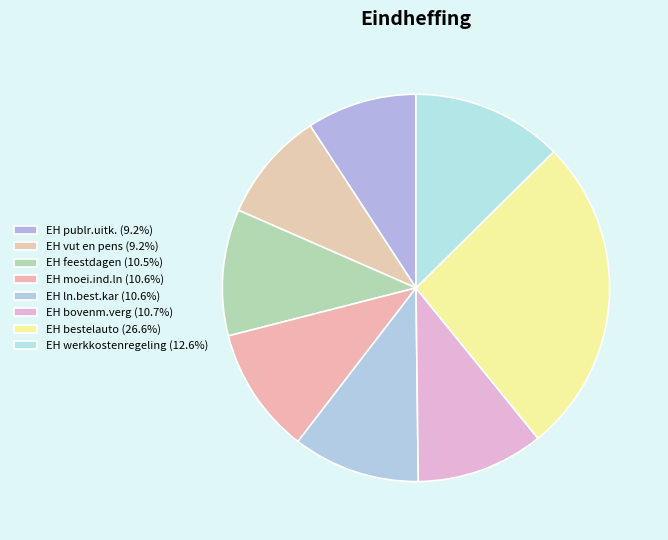

How many slices are in this pie chart?

8